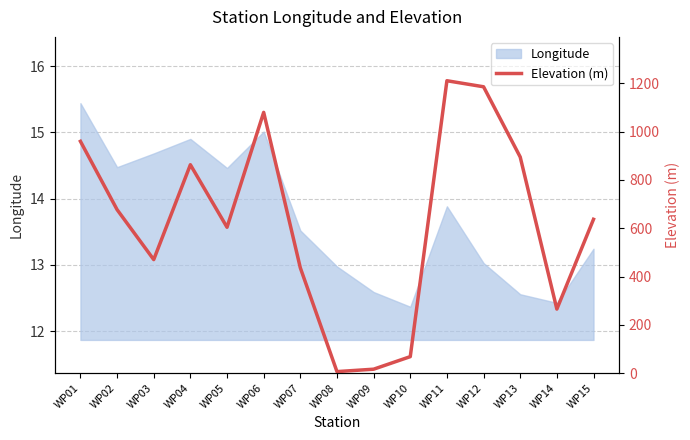

Which has a higher value, WP08 or WP12?

WP12